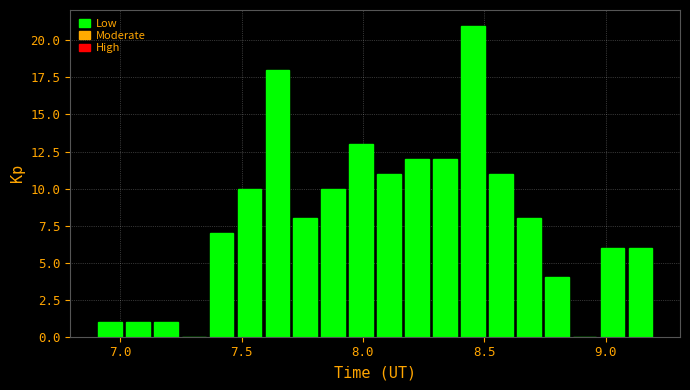

Read against the x-axis, roughly where is the centre of the tallest bar?

8.45